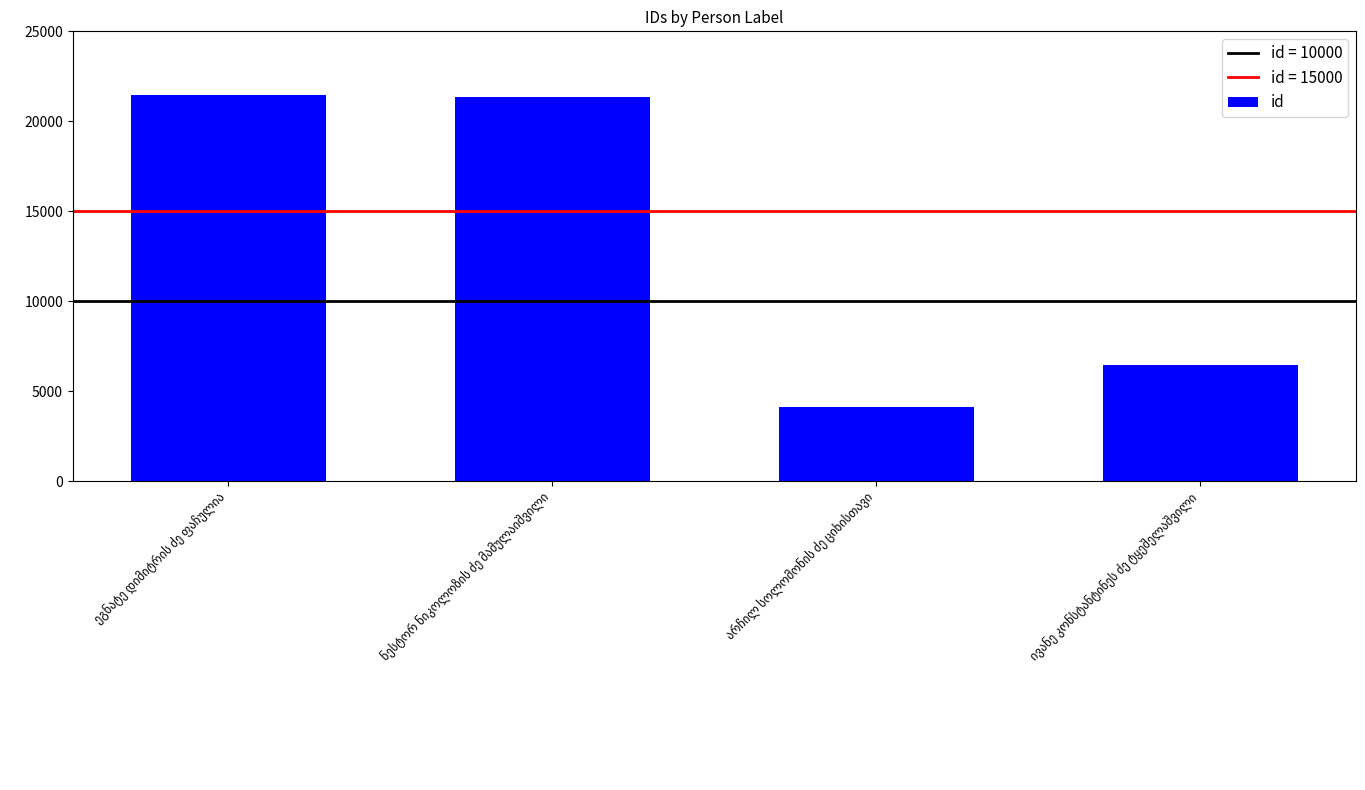

Does the chart contain any negative values?

No